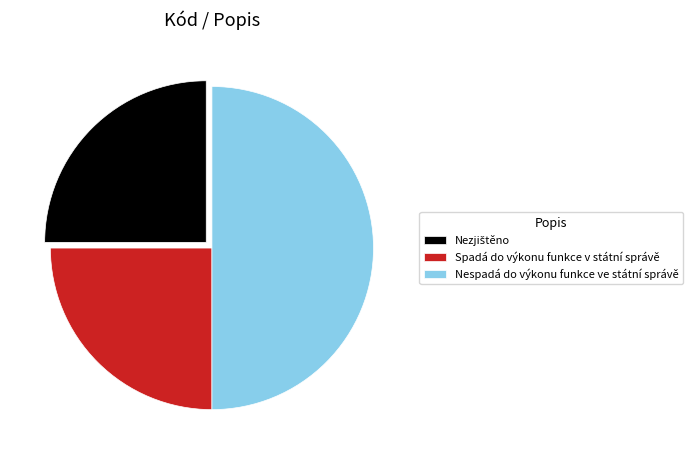

Which category has the biggest portion of the pie?

Nespadá do výkonu funkce ve státní správě